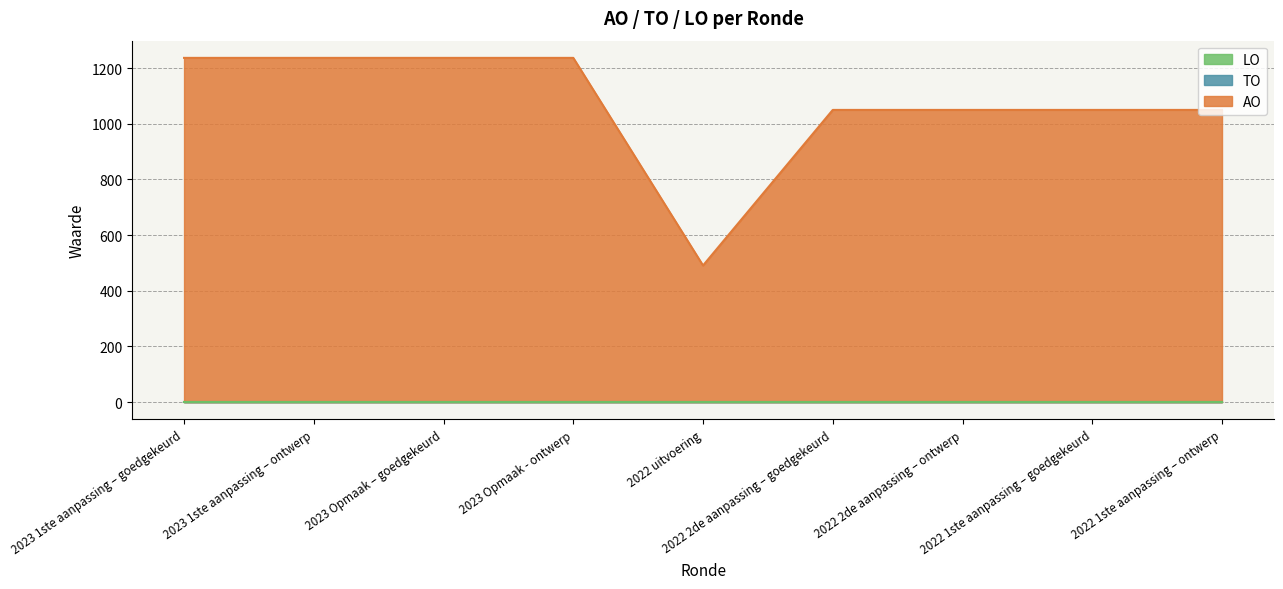

True or false: AO and LO intersect in this chart.

False